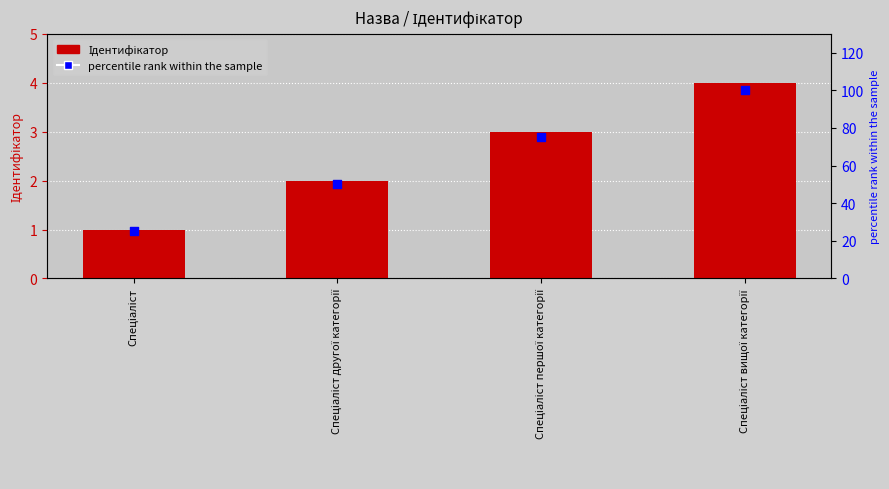

Is the value of percentile rank at Спеціаліст першої категорії greater than the value of Ідентифікатор at Спеціаліст другої категорії?

Yes